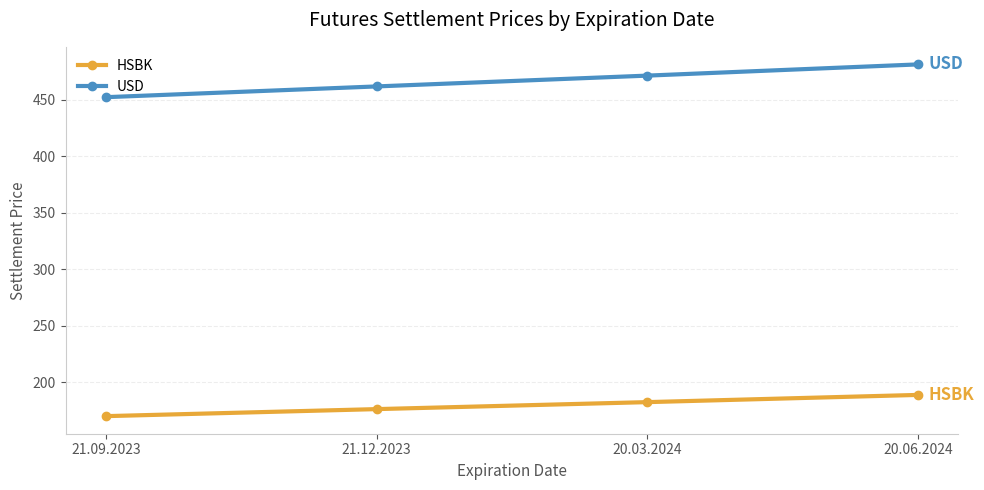

What is the label of the 2nd point from the left?

21.12.2023